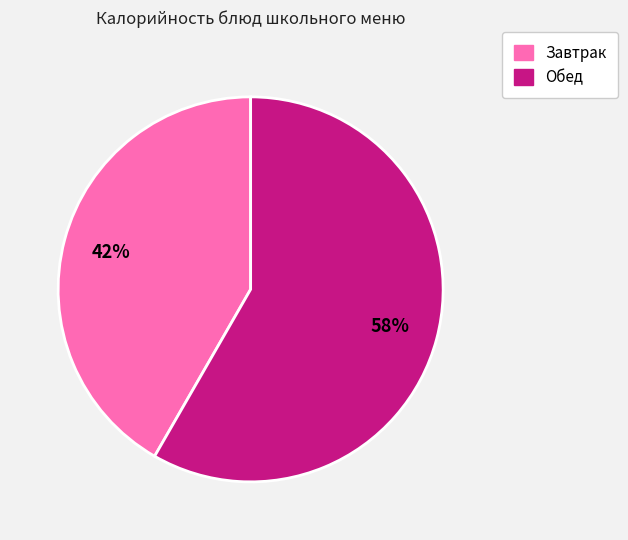

Is there any slice that represents more than half of the pie?

Yes